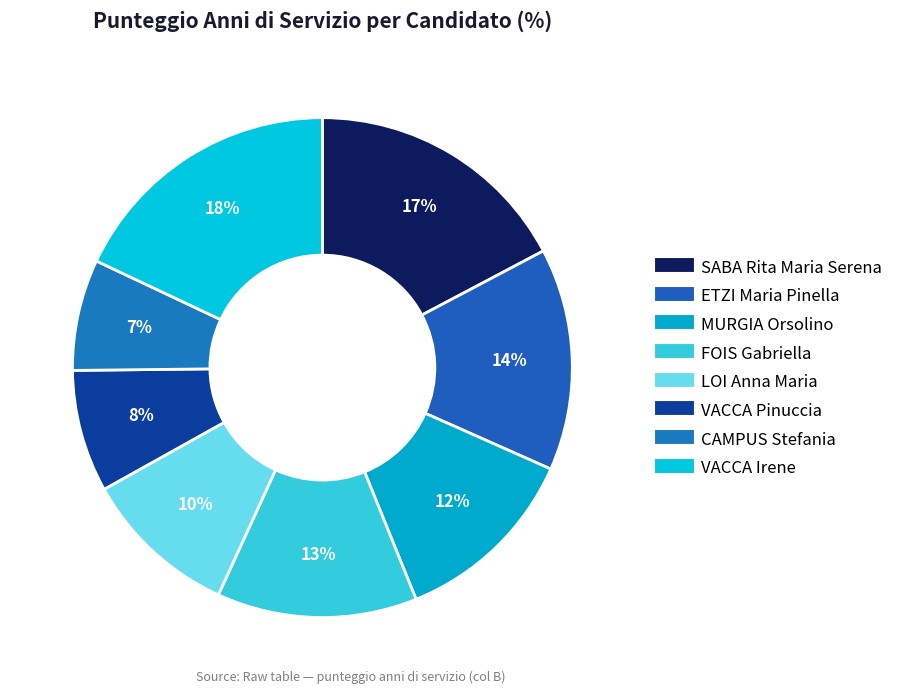

What is the smallest slice in the pie chart?

CAMPUS Stefania